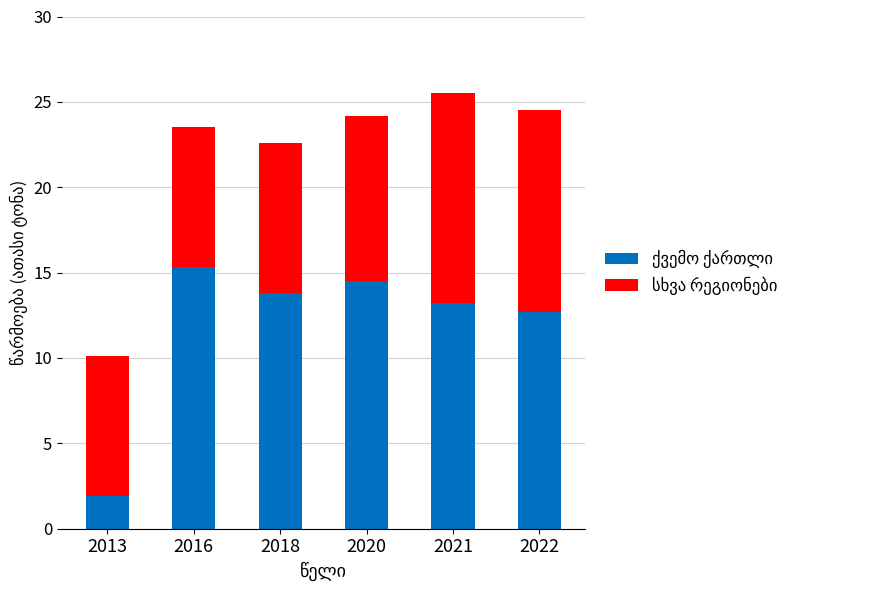

What is the total value across all series at 2016?

23.5